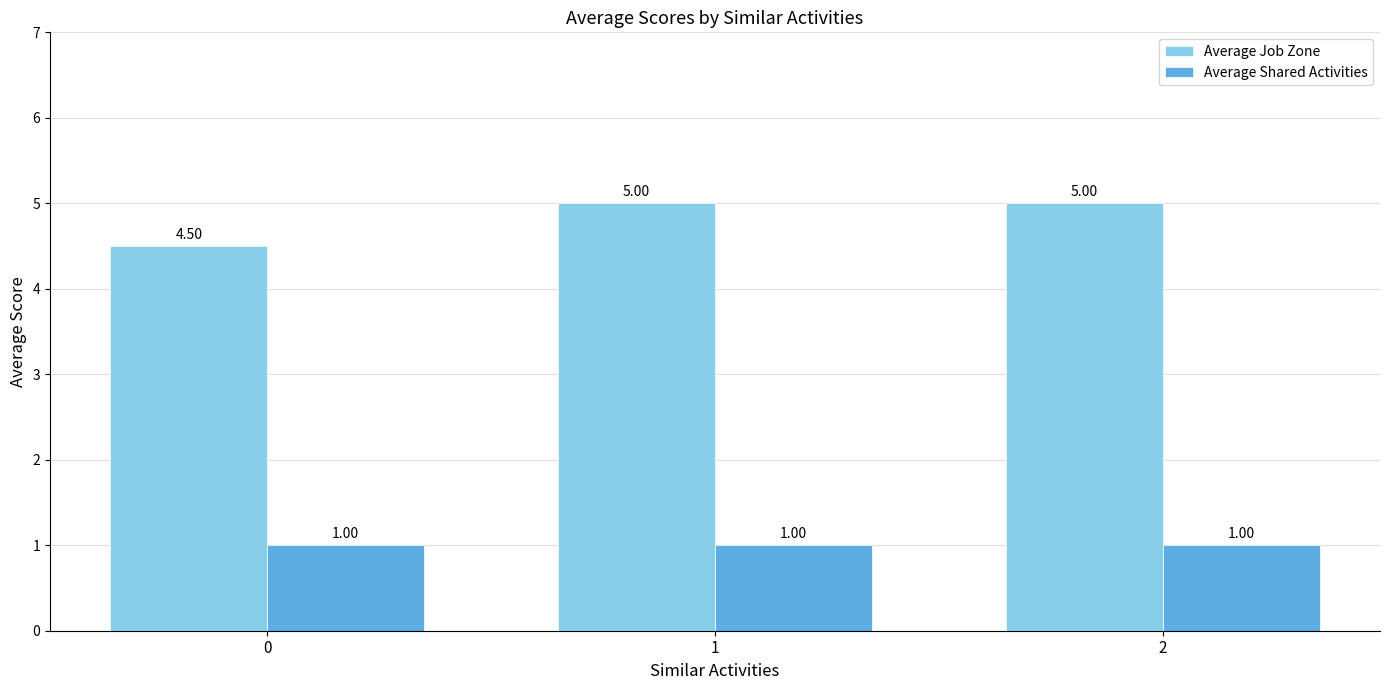

Count the number of categories in the chart.

3